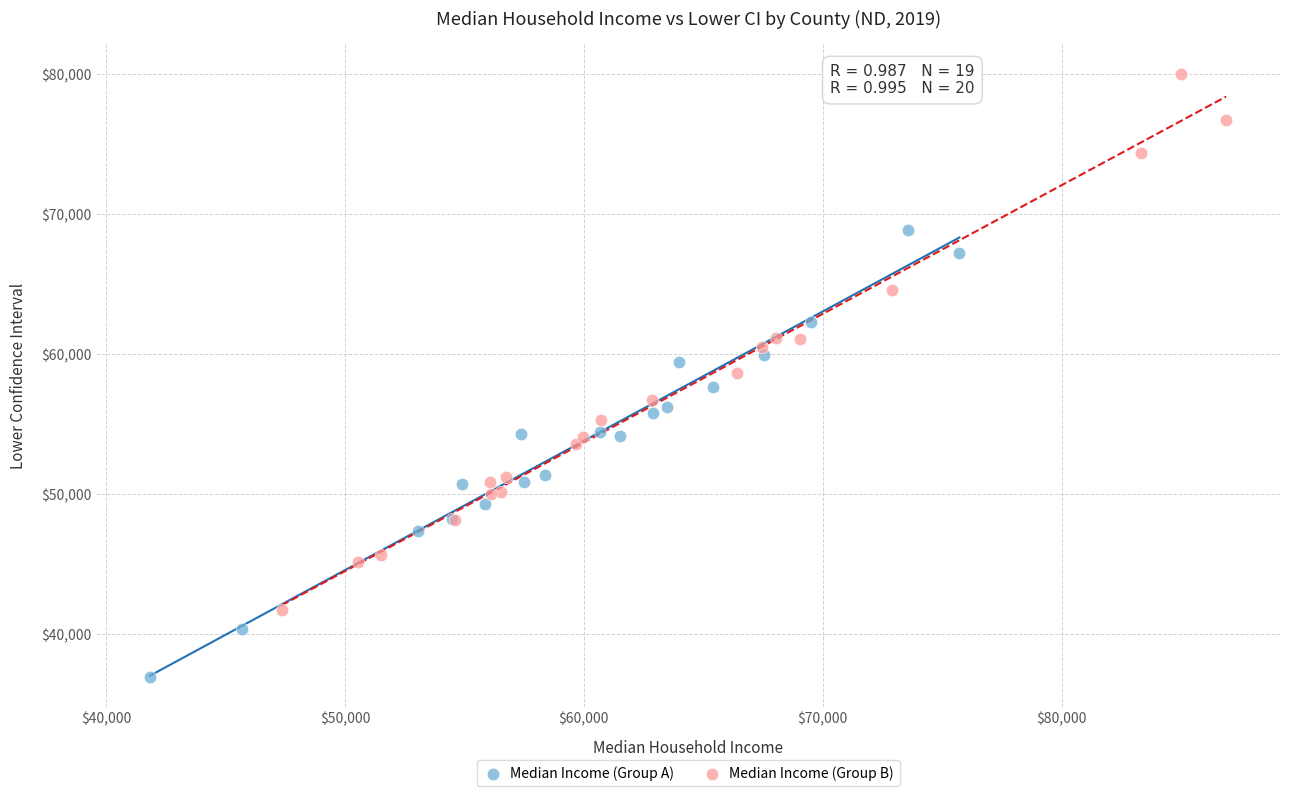

What are all the series names shown in the legend?

Median Income (Group A), Median Income (Group B)